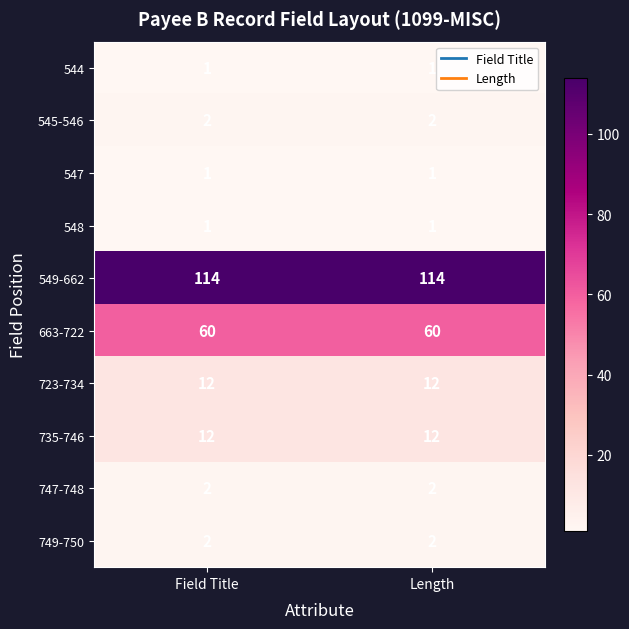

What is the spread (max minus min) of values at Length?

113